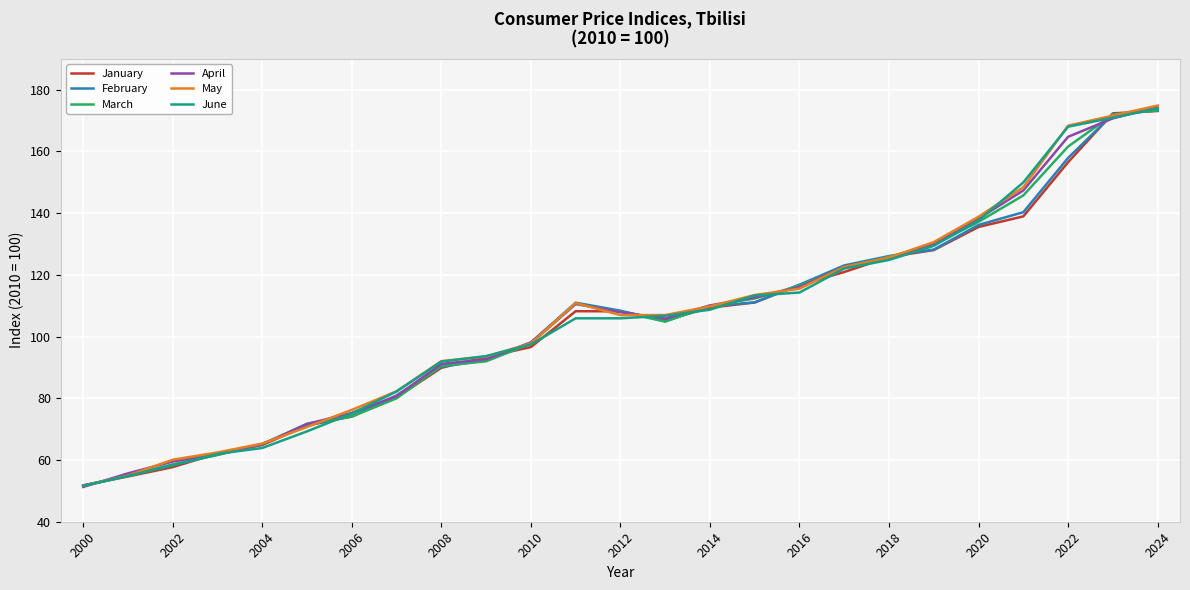

What is the greatest value displayed?

174.8